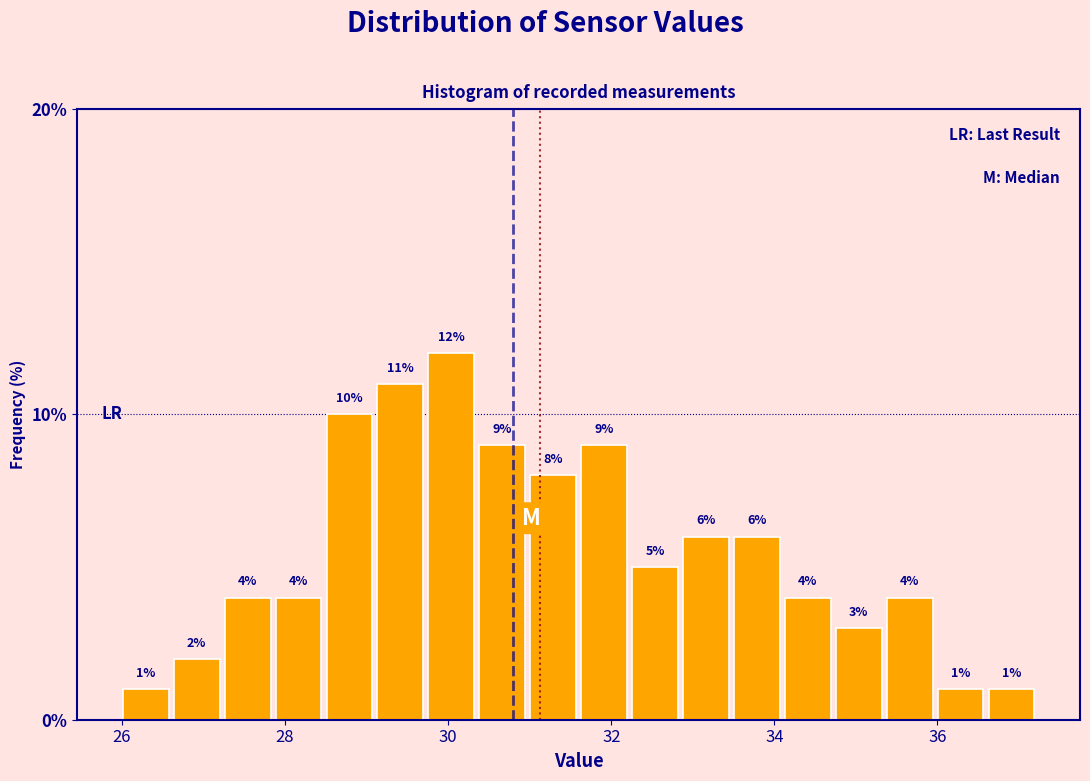

Read against the x-axis, roughly where is the centre of the tallest bar?

30.0